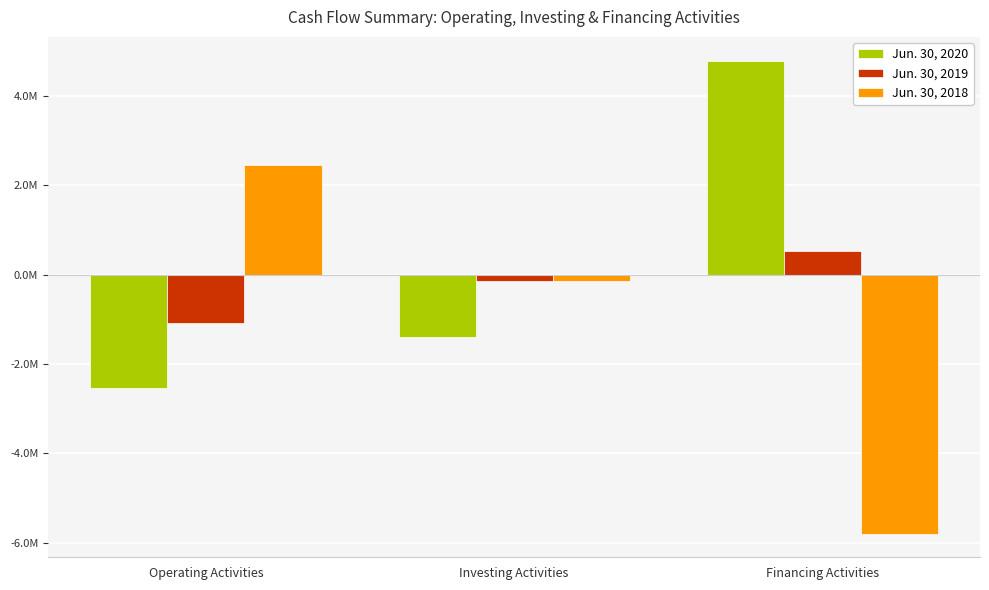

Count the number of data series in this chart.

3